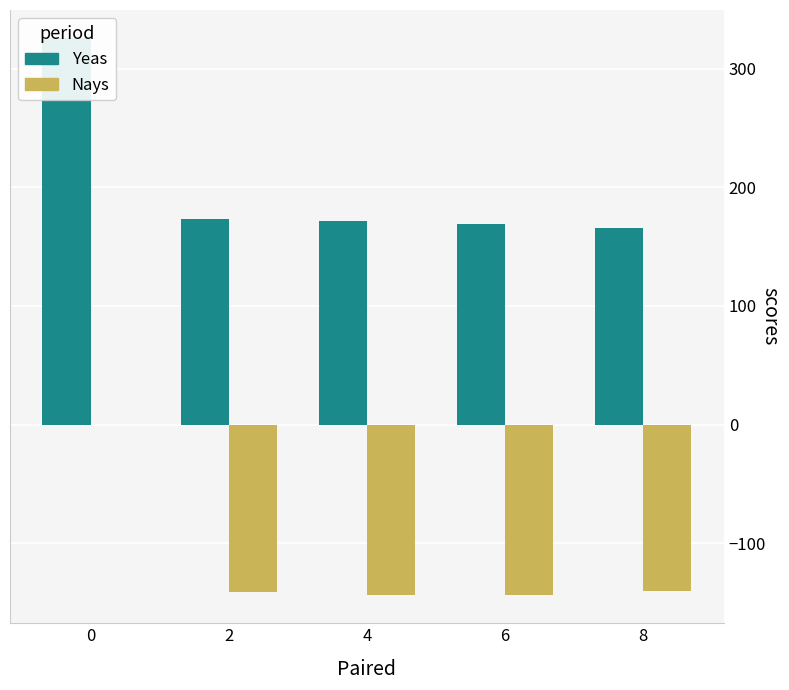

The value of Nays at 8 is -68. True or false?

False